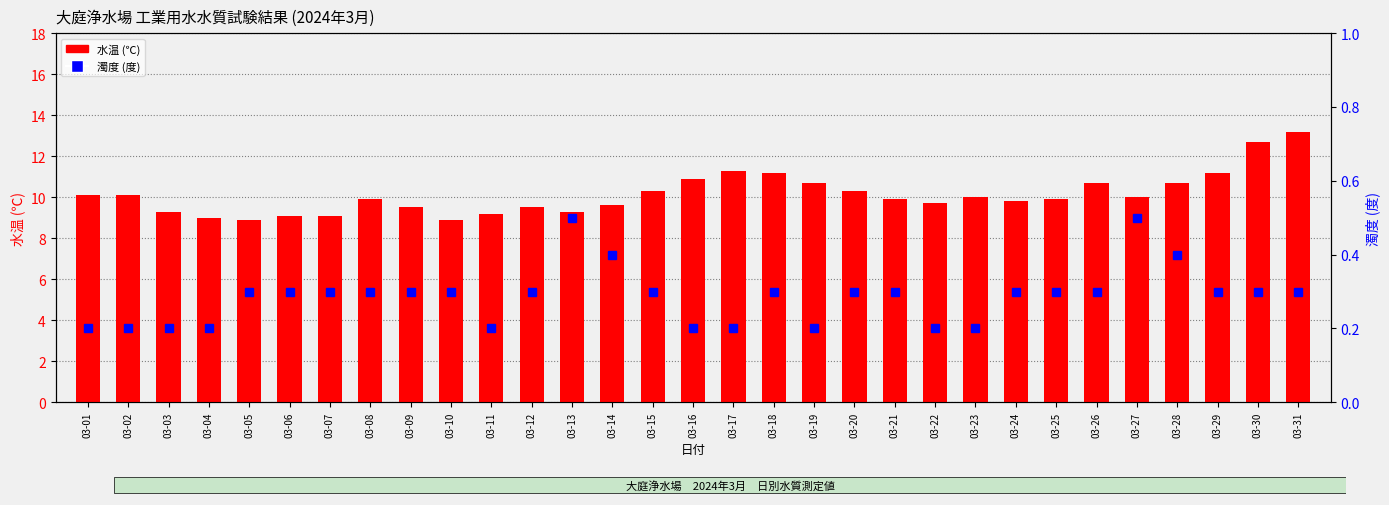

At how many categories does at least one series exceed 6?

31